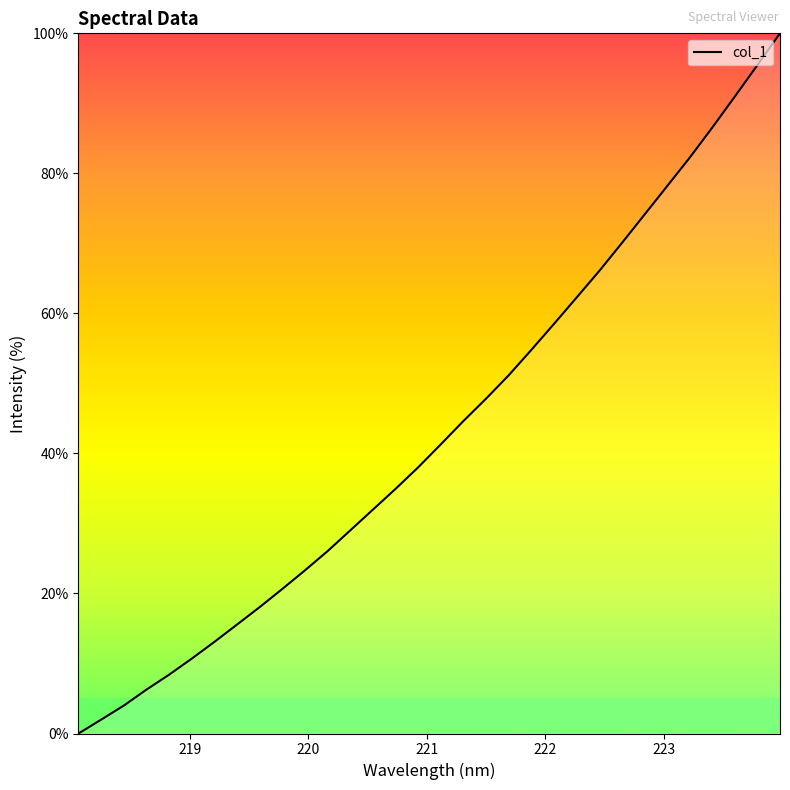

How many values exceed 41?

16